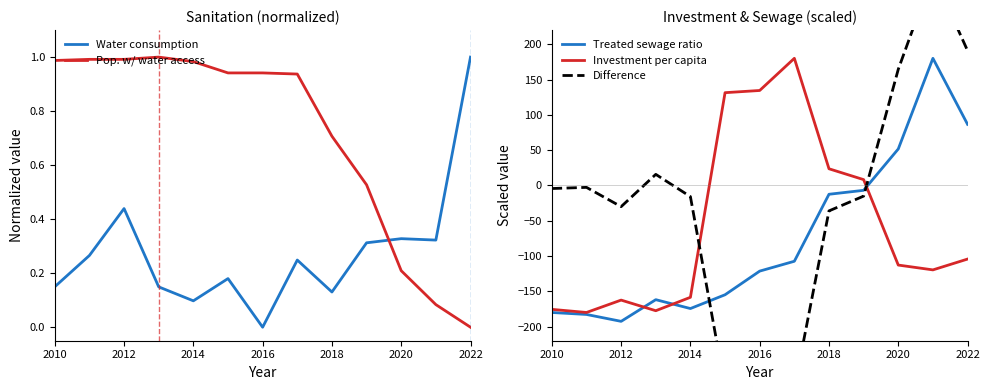

At which label does Water consumption reach its minimum?

2016